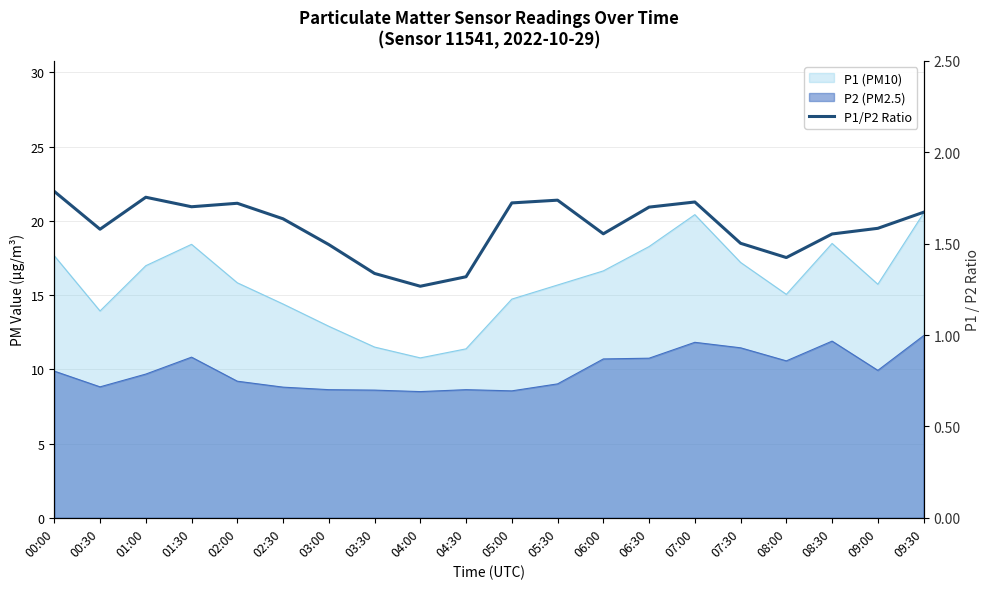

How many data points does each series have?

20